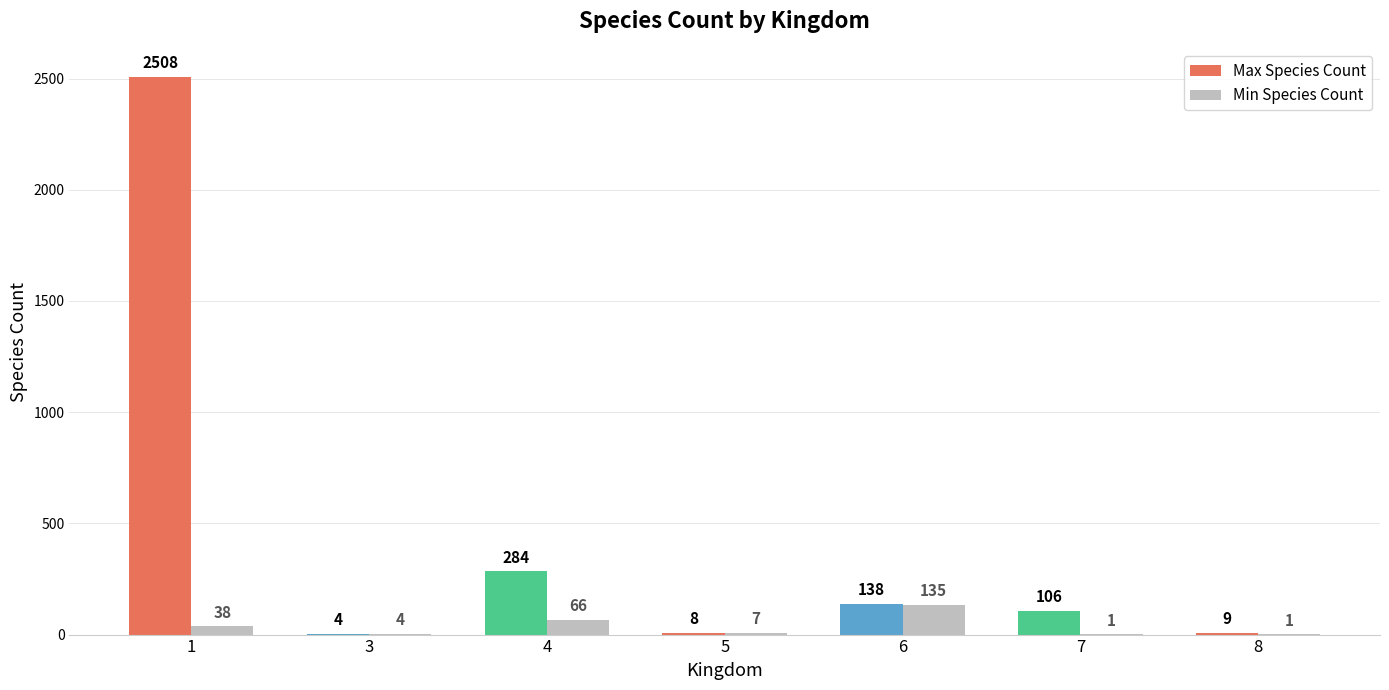

The Max Species Count series shows 79 at 4. True or false?

False